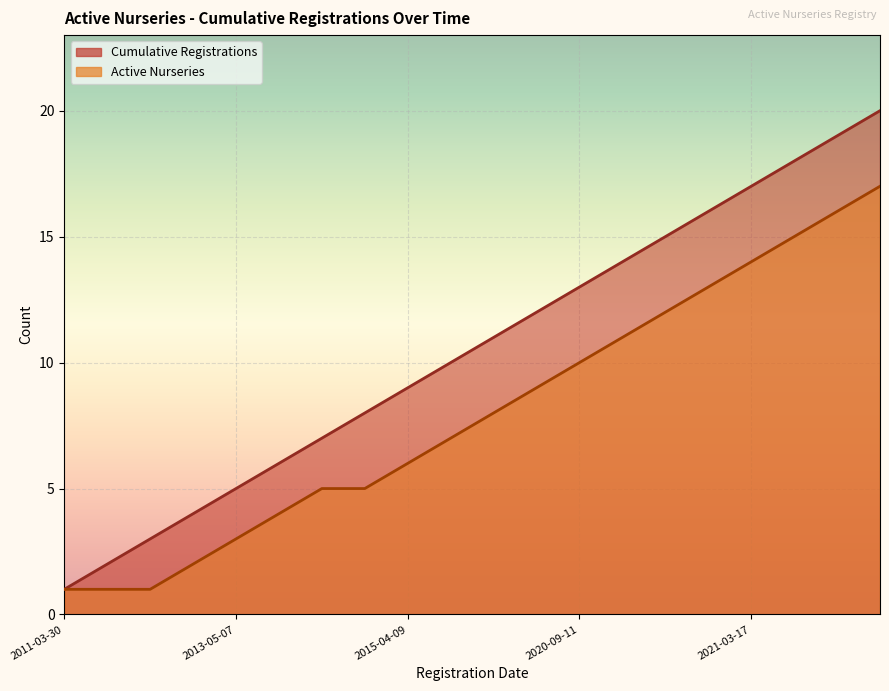

What is the total value across all series at 2011-03-30?

2